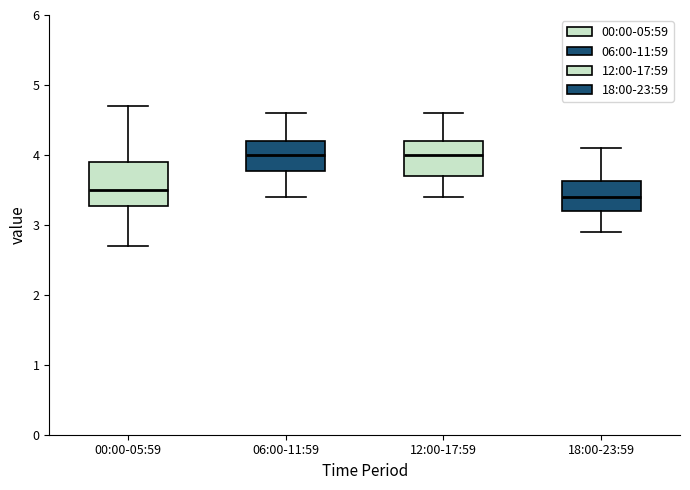

Reading left to right, read every box against the y-axis: the position of its median line, the range the box covers, and the ends of its whiskers. The values are not printed on the chart, so give them approximately, as read against the axis.

00:00-05:59: median 3.5, box 3.3 to 3.9, whiskers 2.7 to 4.7
06:00-11:59: median 4.0, box 3.8 to 4.2, whiskers 3.4 to 4.6
12:00-17:59: median 4.0, box 3.7 to 4.2, whiskers 3.4 to 4.6
18:00-23:59: median 3.4, box 3.2 to 3.6, whiskers 2.9 to 4.1